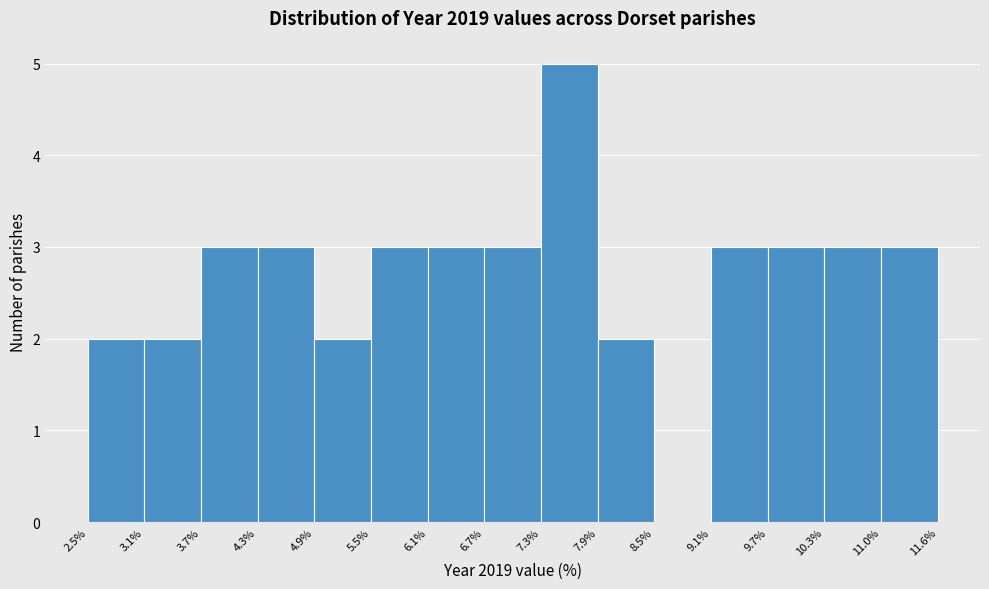

Reading left to right, transcribe this chart: for each bar, give the range it covers on the x-axis and its height. The values are not printed on the chart, so give them approximately, as read against the axis.

2.5% to 3.1%: 2
3.1% to 3.7%: 2
3.7% to 4.3%: 3
4.3% to 4.9%: 3
4.9% to 5.5%: 2
5.5% to 6.1%: 3
6.1% to 6.7%: 3
6.7% to 7.3%: 3
7.3% to 7.9%: 5
7.9% to 8.5%: 2
8.5% to 9.1%: 0
9.1% to 9.7%: 3
9.7% to 10.3%: 3
10.3% to 11.0%: 3
11.0% to 11.6%: 3